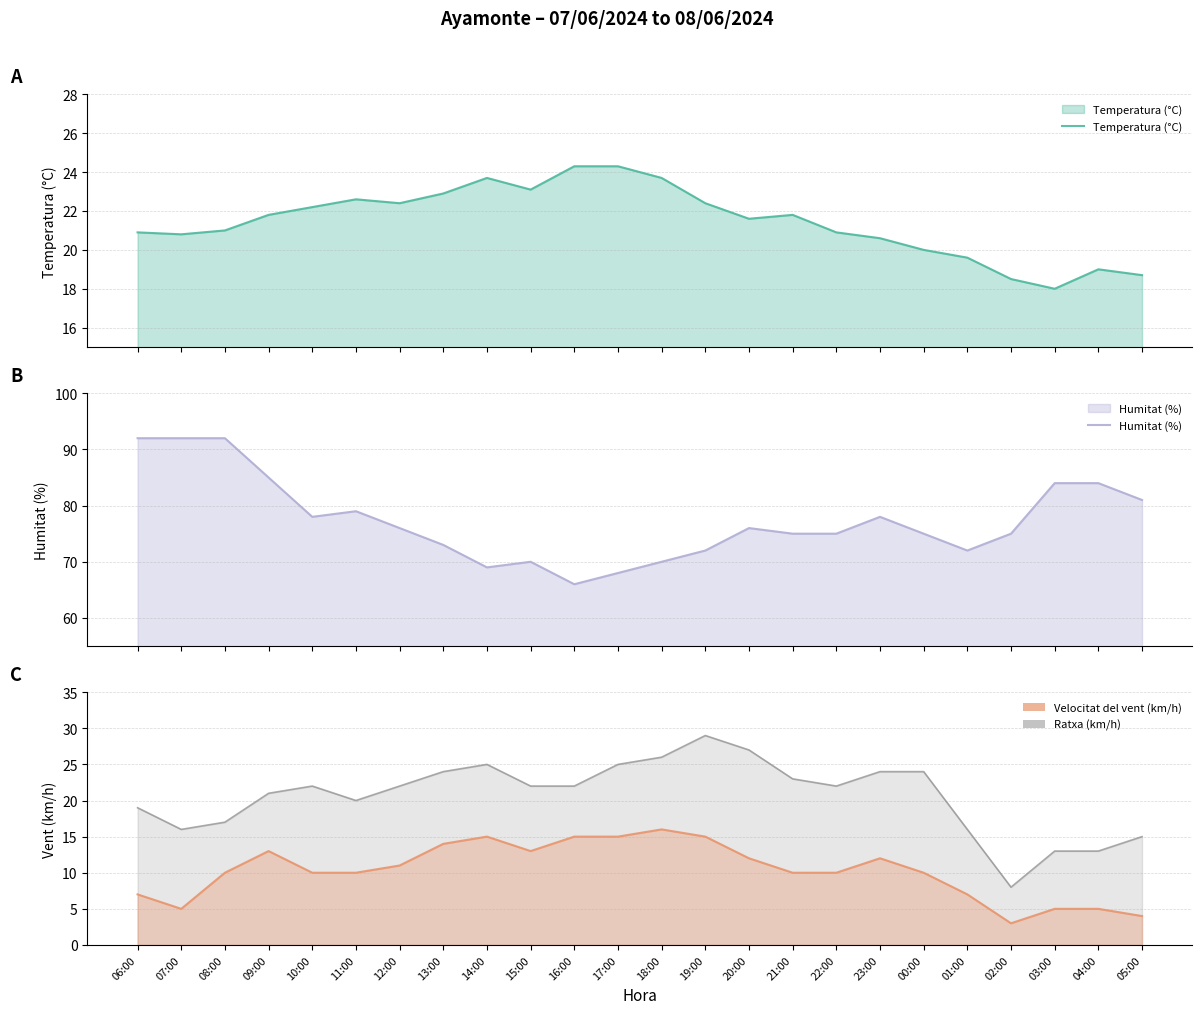

What is the difference between the Humitat (%) values at 13:00 and 20:00?

3.0